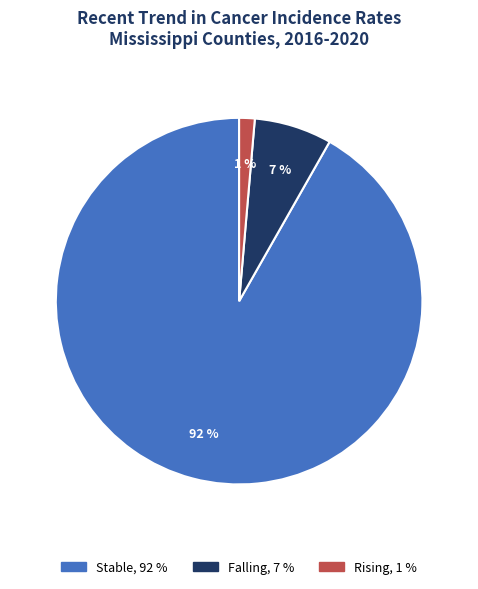

To the nearest percent, what is the average slice percentage?

33%